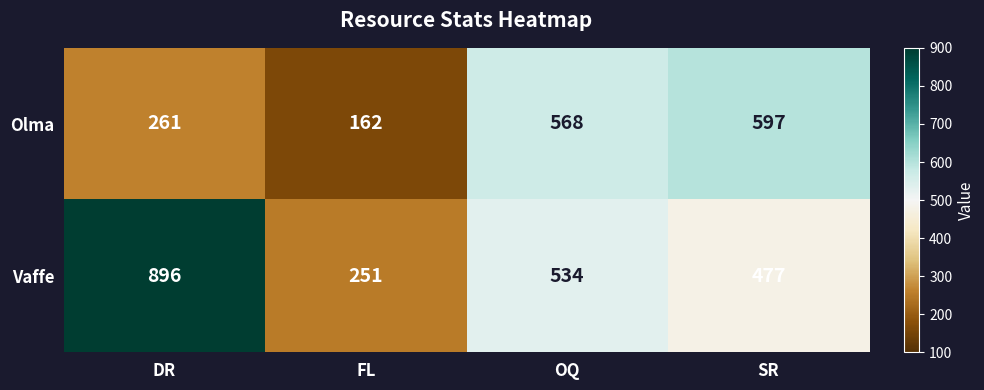

What is the difference between the Olma values at OQ and SR?

29